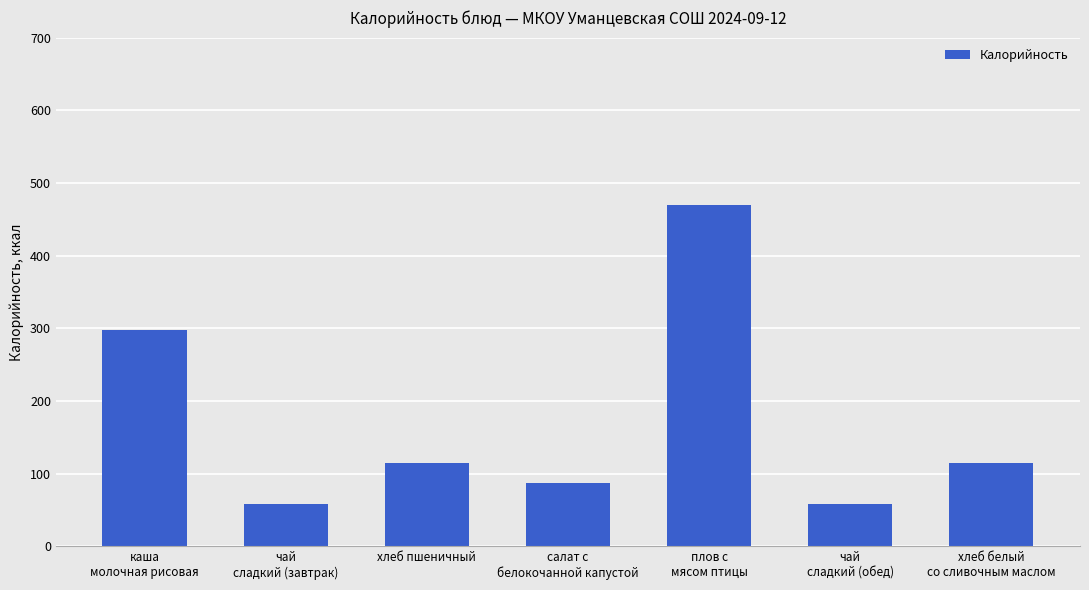

Count the number of categories in the chart.

7